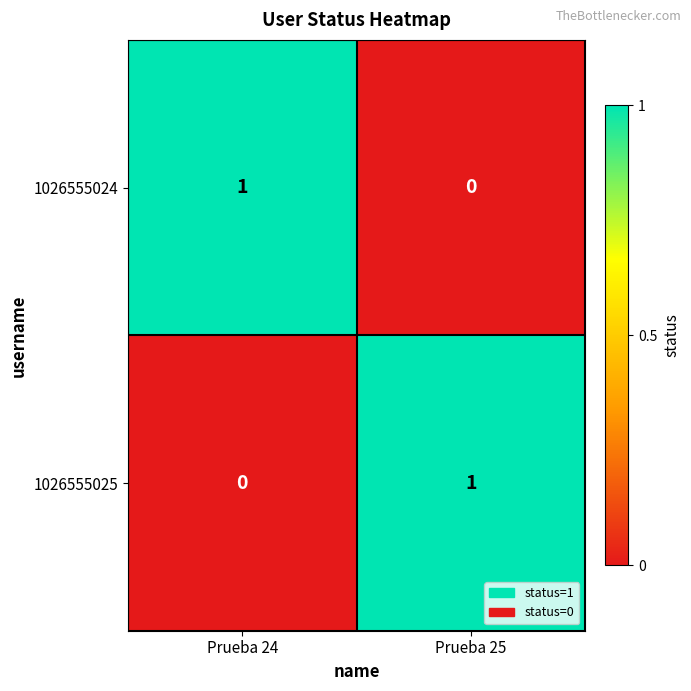

Reading right to left, extract all data points from this chart.

1026555024: 0	1
1026555025: 1	0